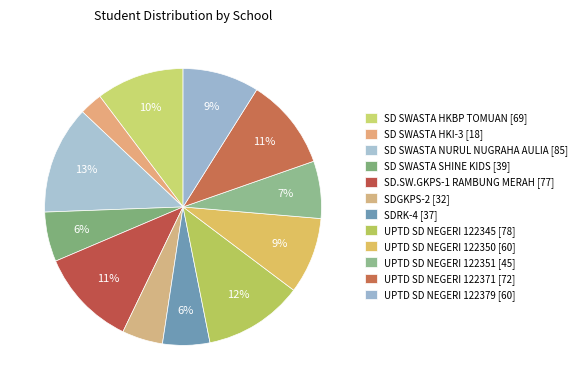

Is the sum of UPTD SD NEGERI 122351 and SD SWASTA HKI-3 greater than half?

No